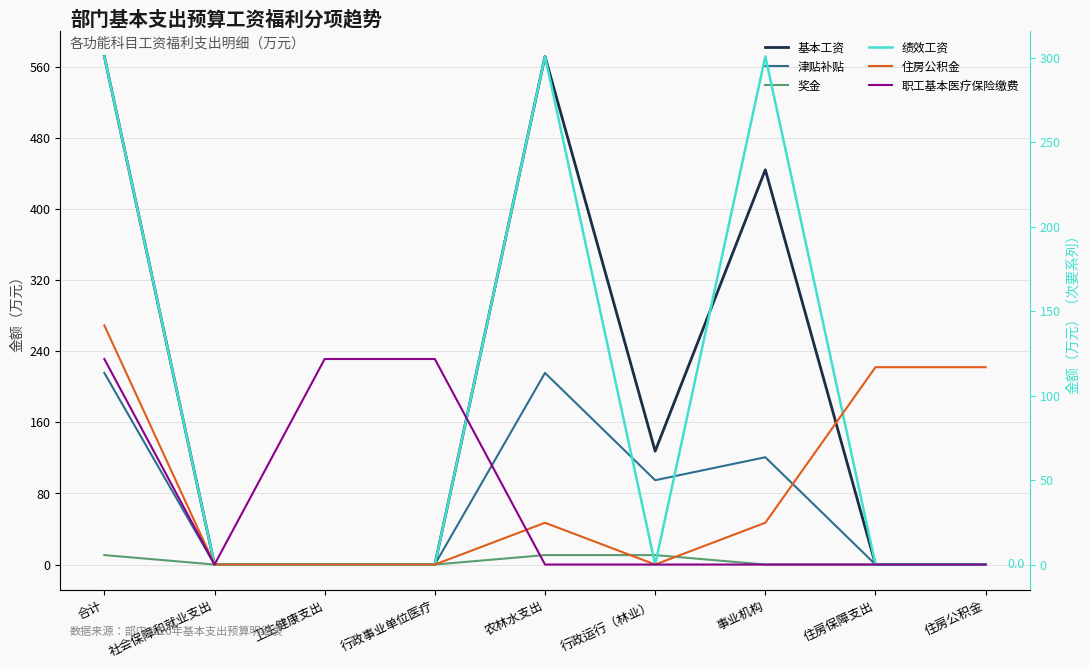

How many values in the 职工基本医疗保险缴费 series exceed 0?

3